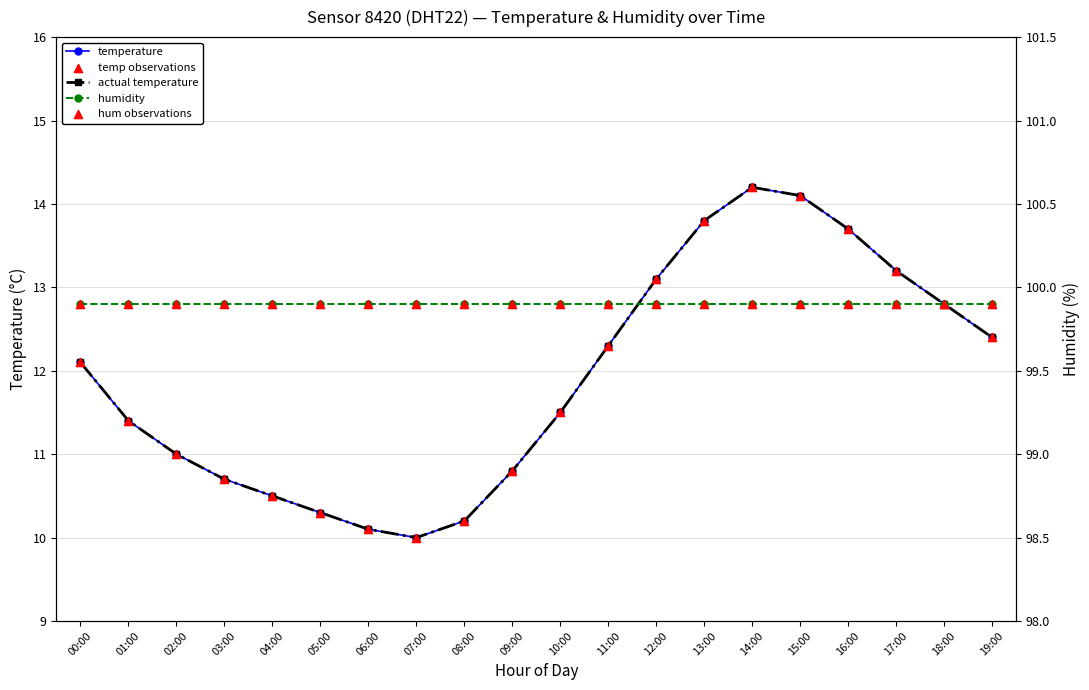

What are all the series names shown in the legend?

temperature, actual temperature, temp observations, humidity, hum observations